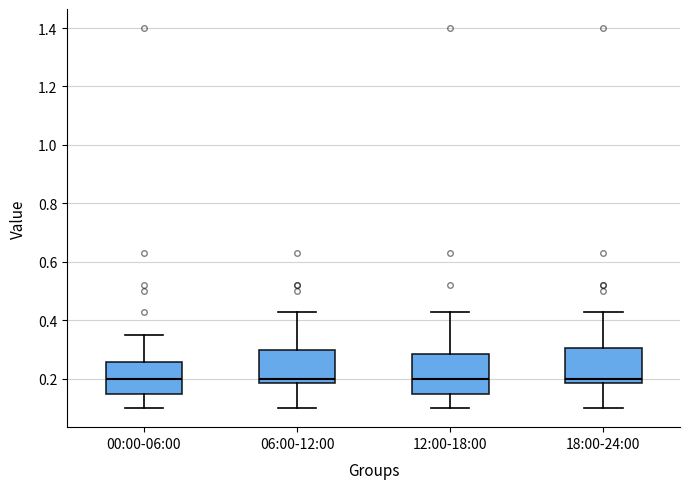

Reading left to right, transcribe this box plot: for each box, give where its median line is, the range the box spans, and where its two whiskers end, as read against the y-axis. The values are not printed on the chart, so give them approximately, as read against the axis.

00:00-06:00: median 0.20, box 0.16 to 0.26, whiskers 0.10 to 0.36
06:00-12:00: median 0.20, box 0.18 to 0.30, whiskers 0.10 to 0.44
12:00-18:00: median 0.20, box 0.16 to 0.28, whiskers 0.10 to 0.44
18:00-24:00: median 0.20, box 0.18 to 0.30, whiskers 0.10 to 0.44